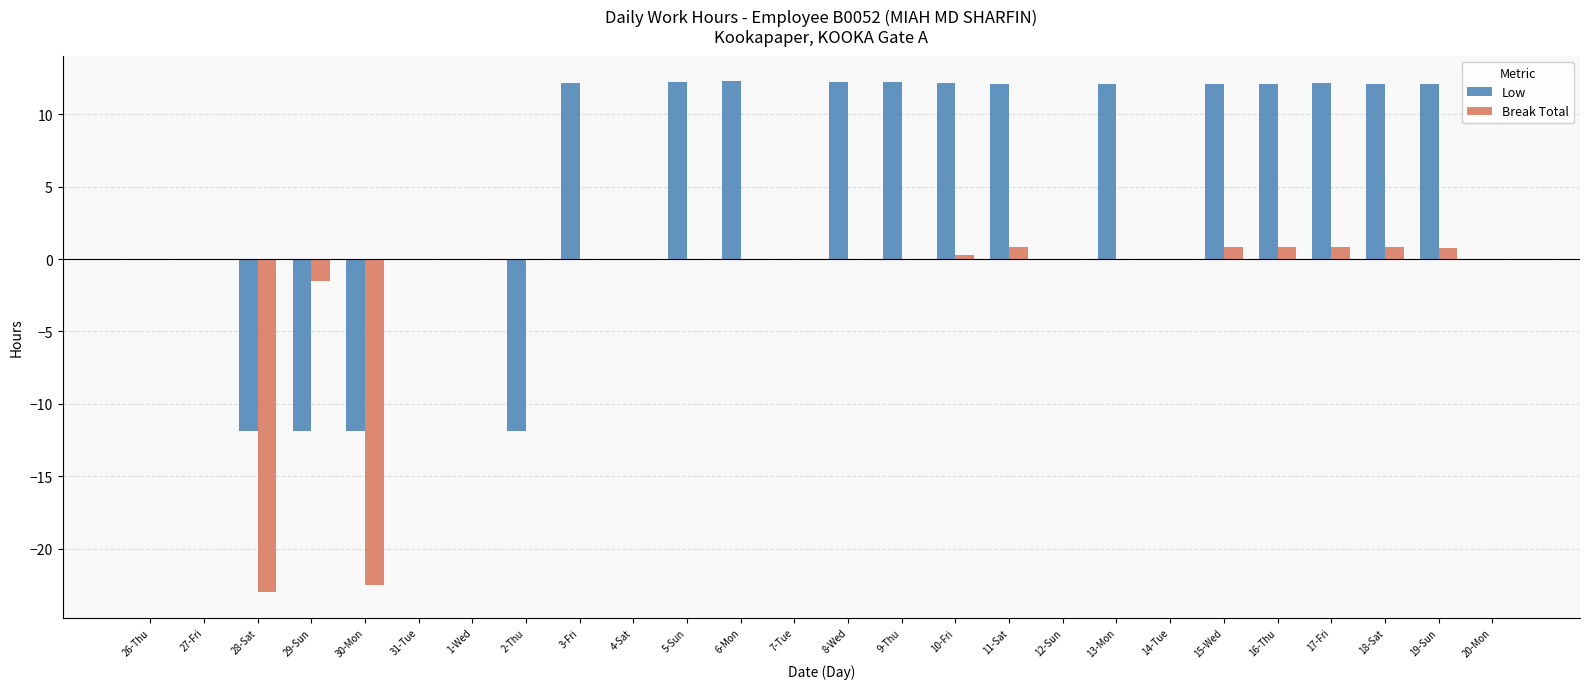

Is it true that Low equals 12.2 at 8-Wed?

True